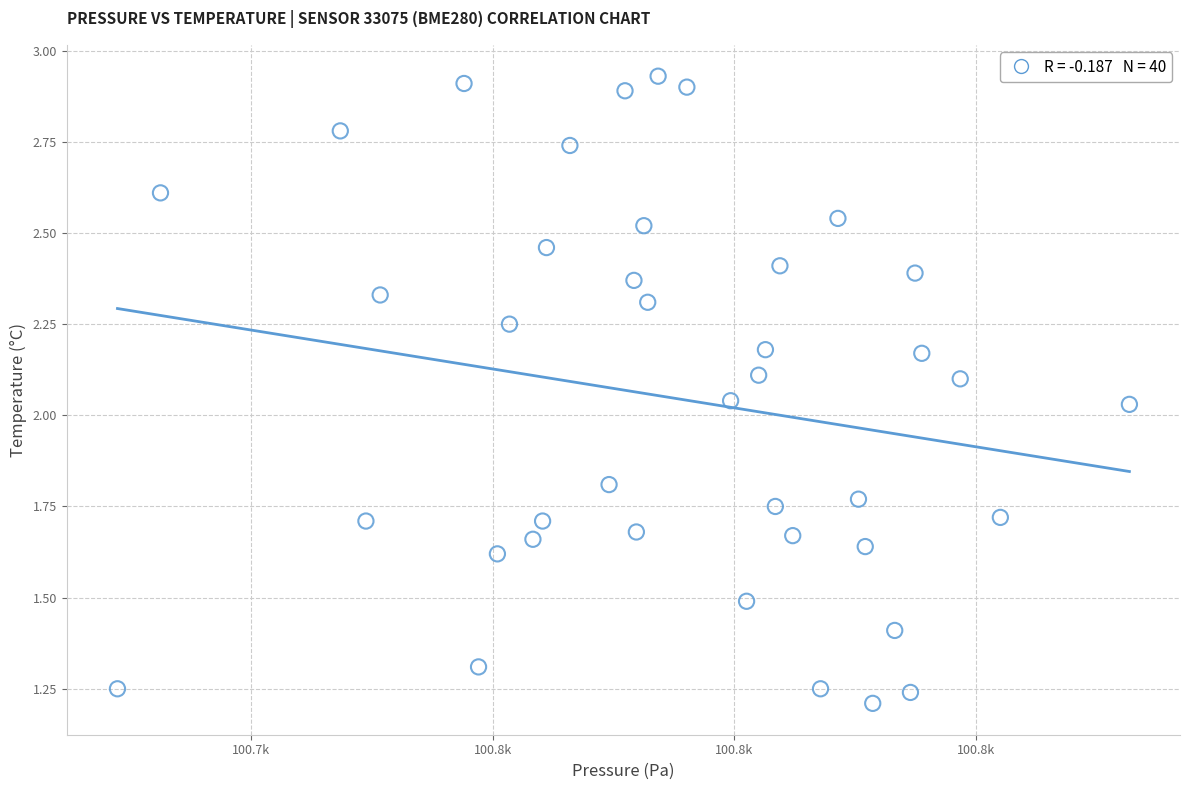

What is the range of X values (max minus min)?

41.9